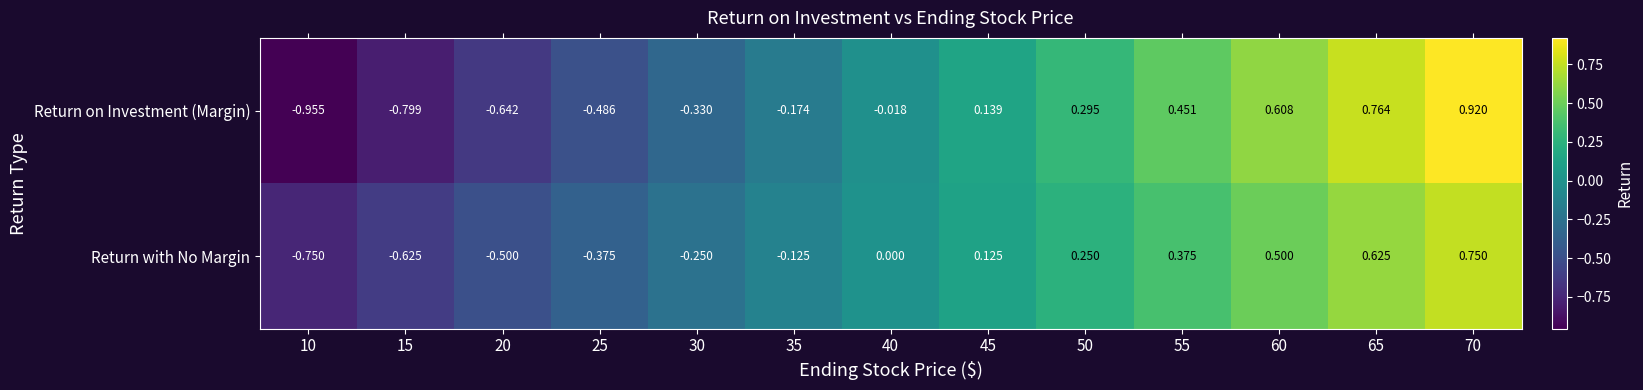

Is the value of Return with No Margin at 10 greater than the value of Return on Investment (Margin) at 15?

Yes